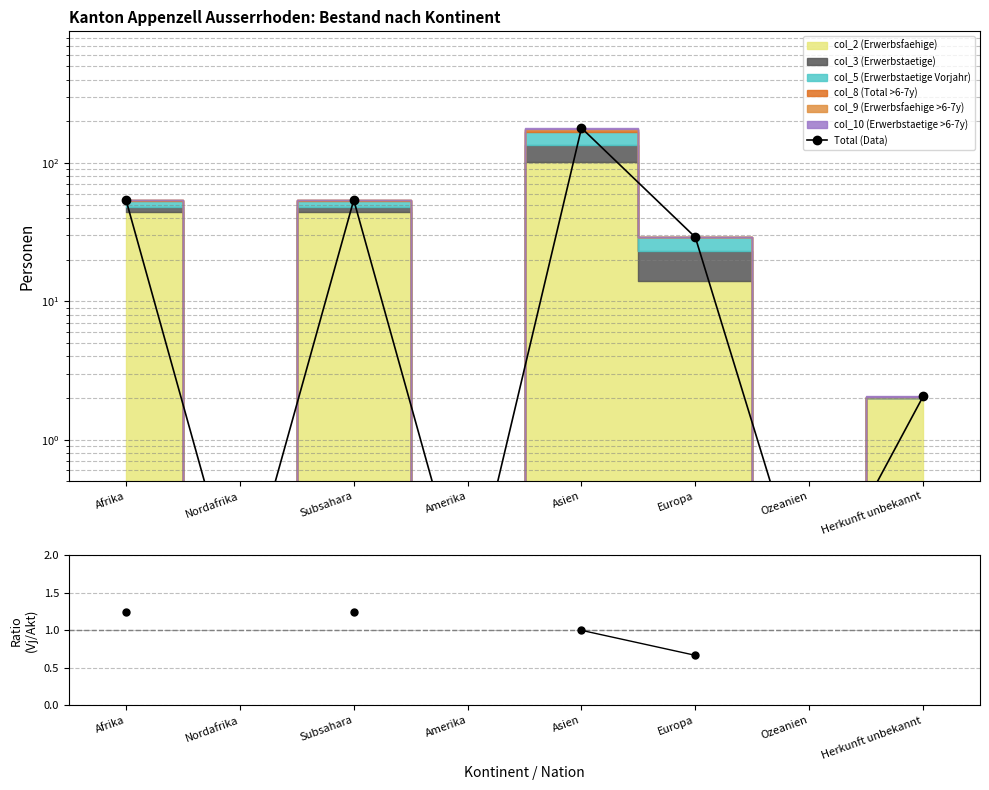

List the labels in order of Total (Data) value, largest first.

Asien, Afrika, Subsahara, Europa, Herkunft unbekannt, Nordafrika, Amerika, Ozeanien